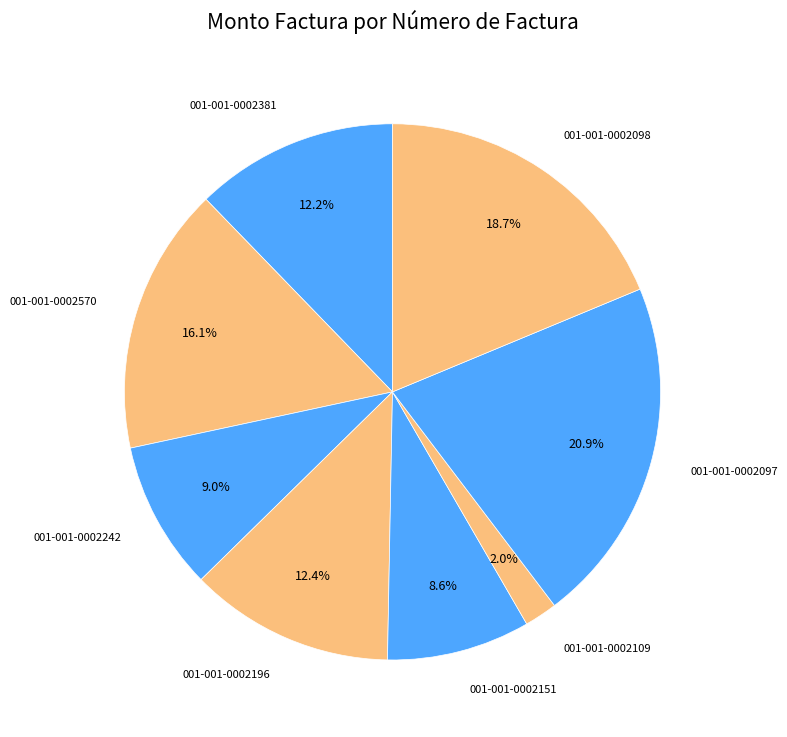

What percentage is the 001-001-0002109 slice, to the nearest percent?

2%